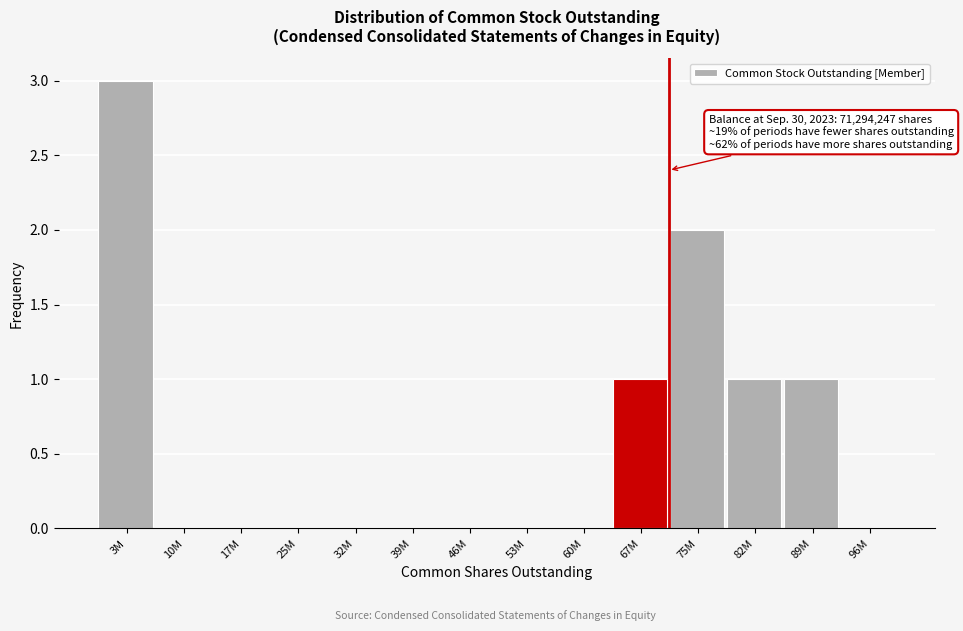

Reading left to right, extract all data points from this chart.

3M=3	10M=0	17M=0	25M=0	32M=0	39M=0	46M=0	53M=0	60M=0	67M=1	75M=2	82M=1	89M=1	96M=0